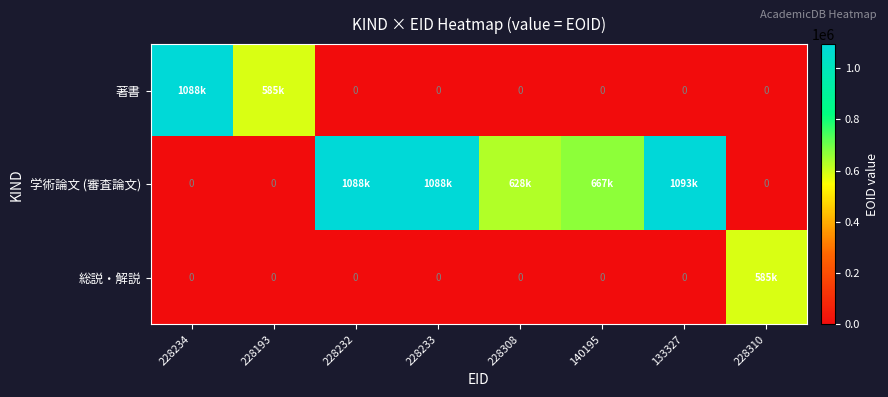

True or false: 学術論文 (審査論文) has a value of 0 at 228310.

True